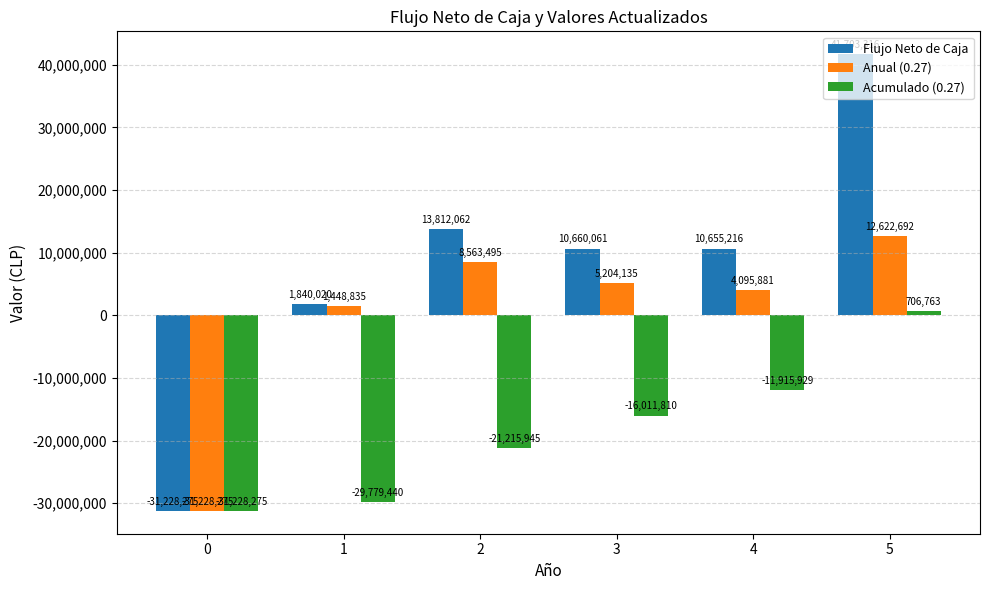

Which series has the widest spread of values?

Flujo Neto de Caja